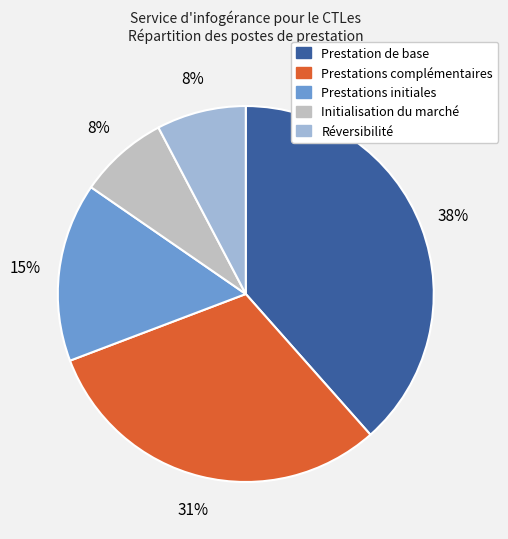

The Prestation de base slice represents 38% of the pie. True or false?

True